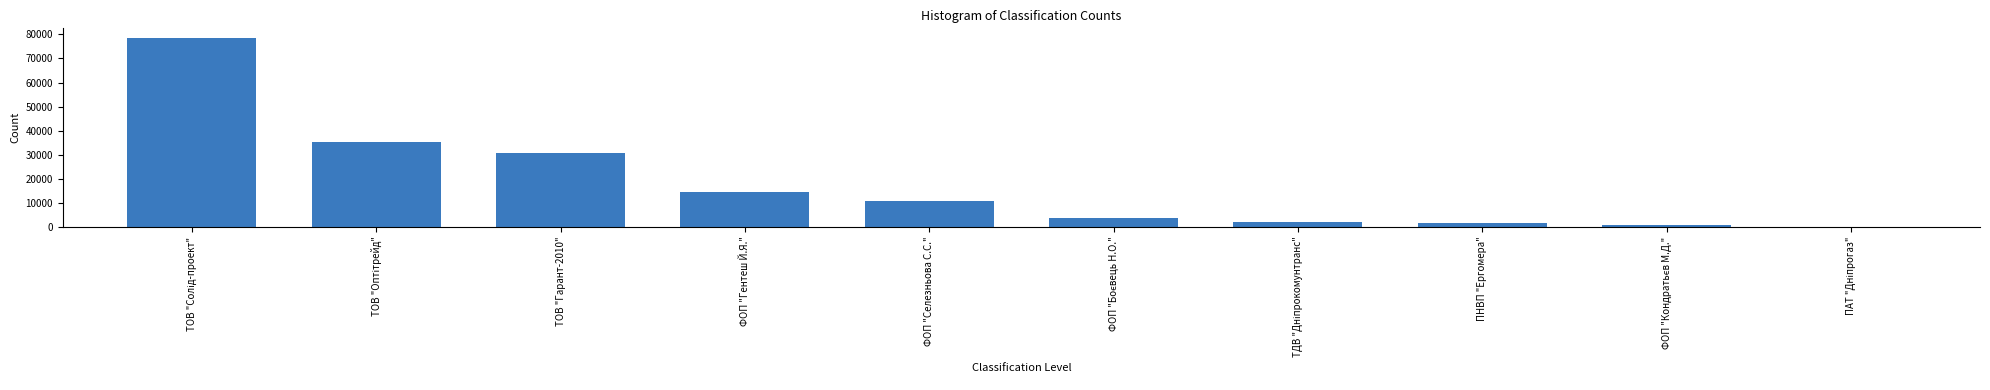

What is the greatest value displayed?

78600.0